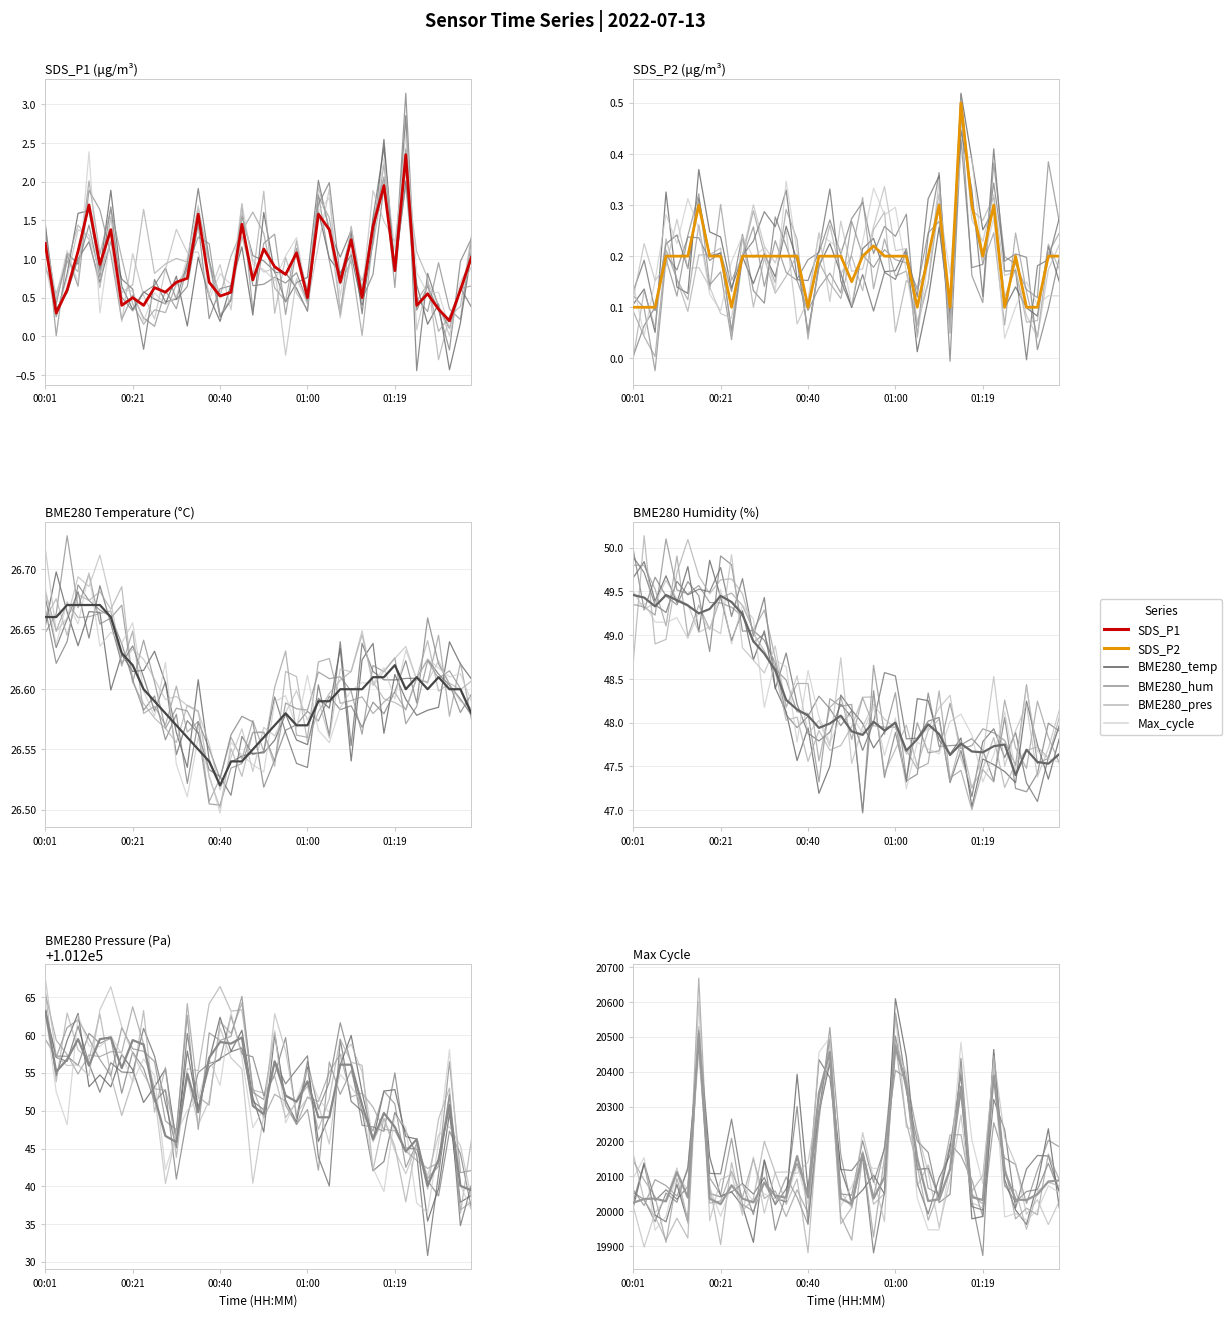

What is the difference between the second highest and minimum values in the Max_cycle series?

452.0